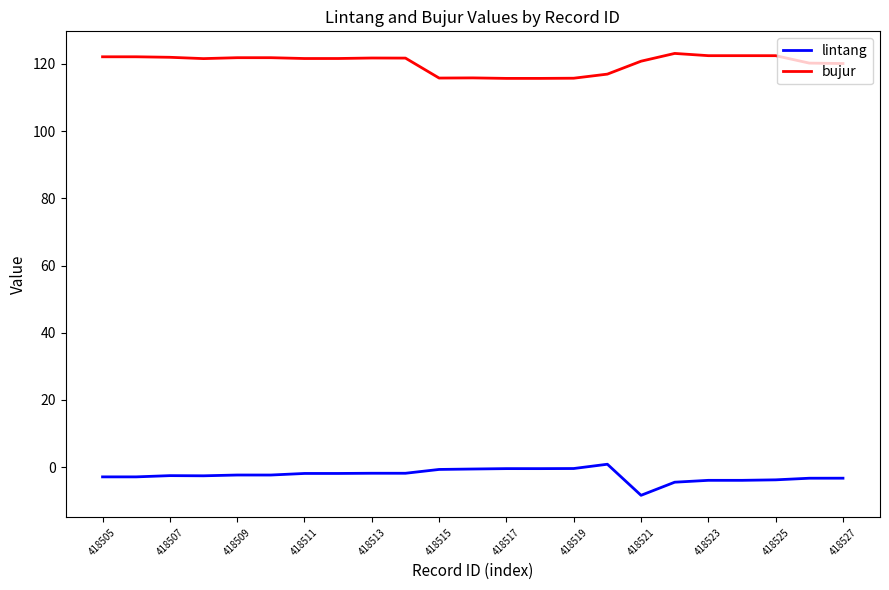

What is the greatest value displayed?

123.1